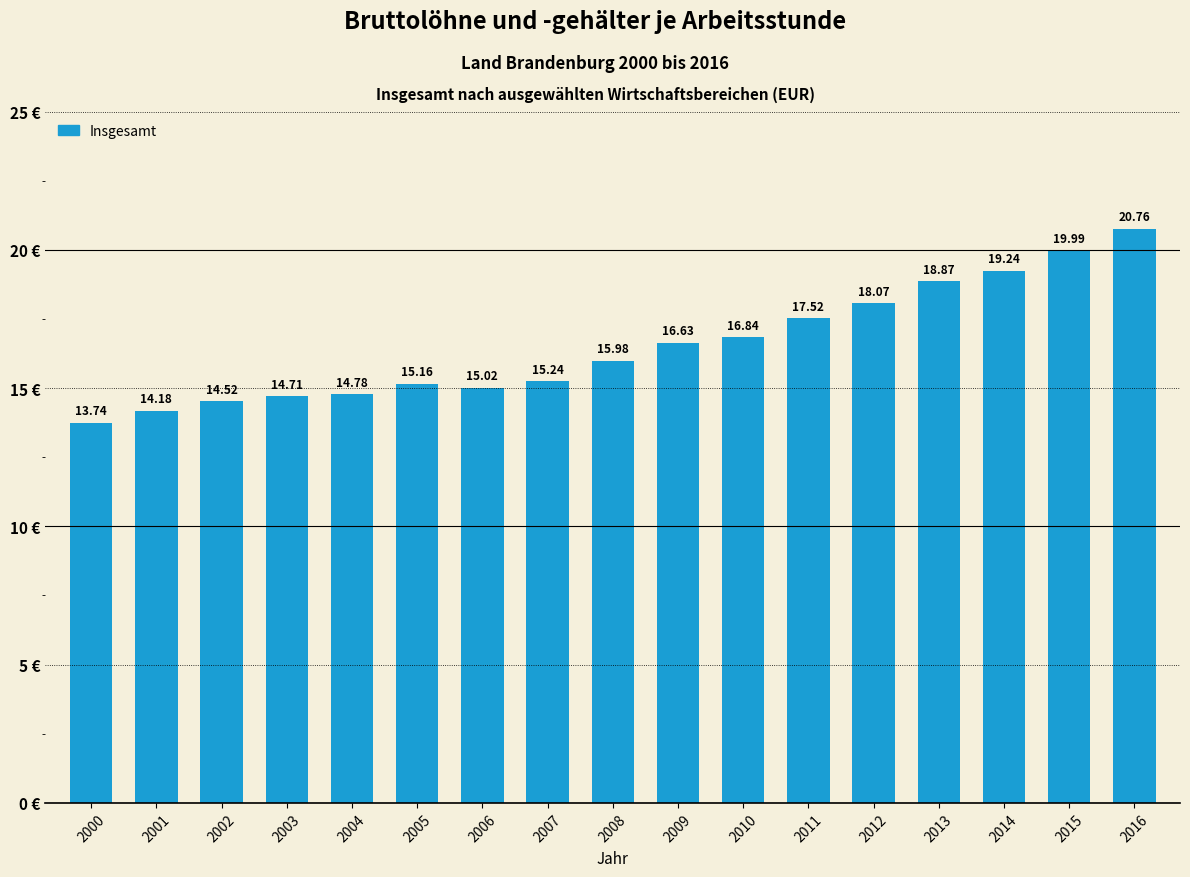

What is the value of the 17th bar from the left?

20.8